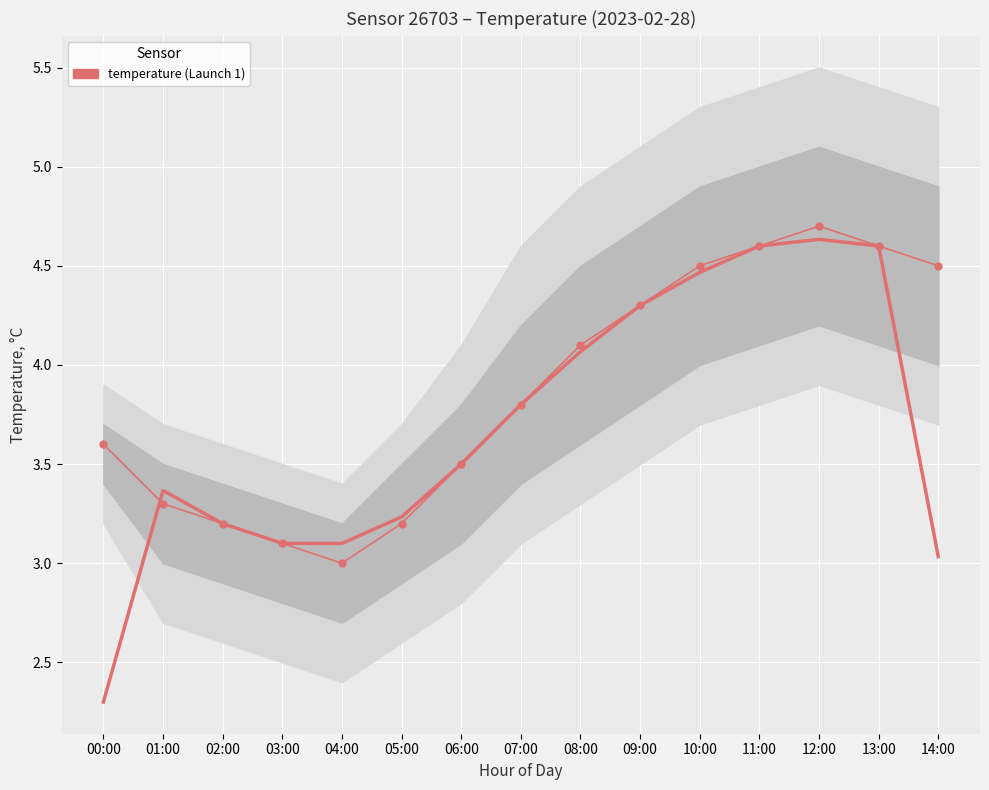

Between which two adjacent categories do temperature and trend first intersect?

00:00 and 01:00